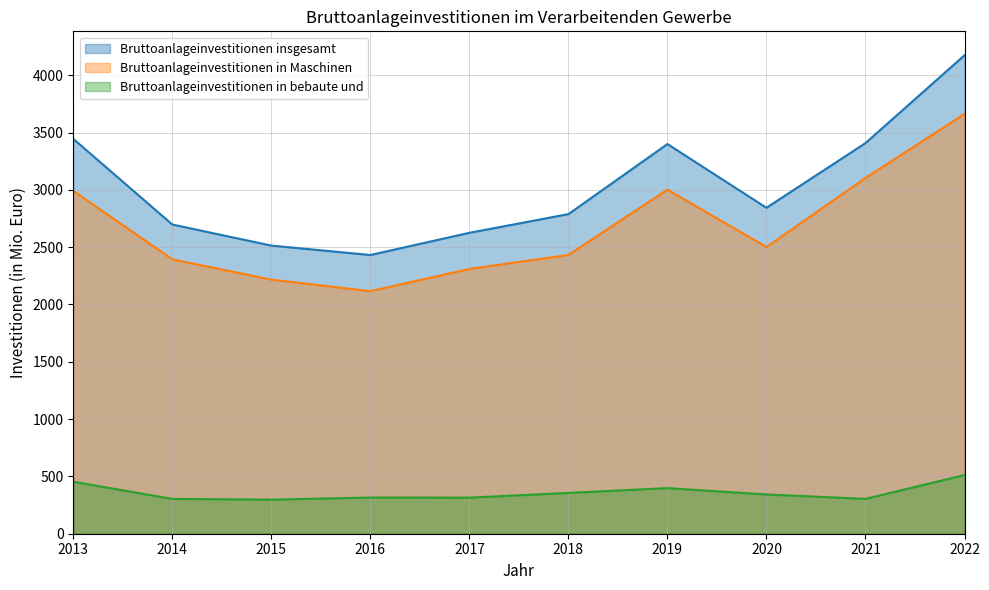

Between 2017 and 2016, which is larger?

2017